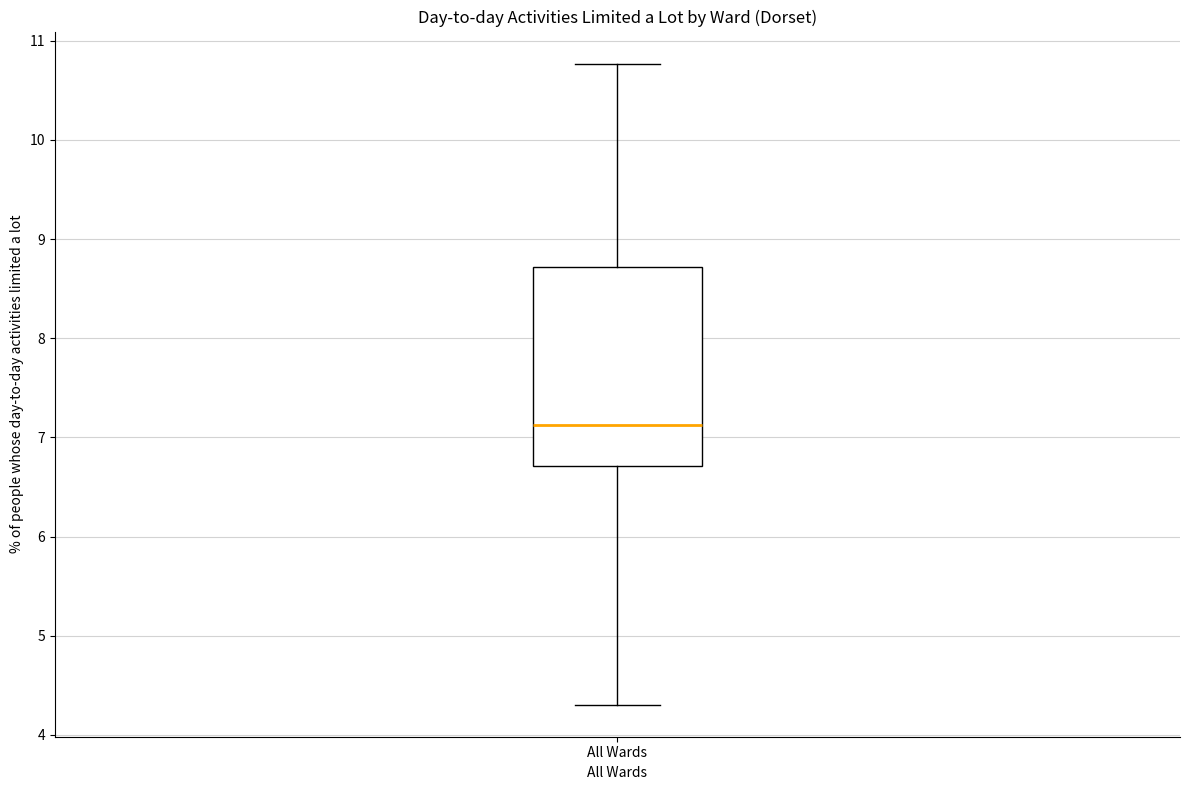

Read this box plot against the y-axis: the position of the median line, the range covered by the box, and the ends of both whiskers. The values are not printed on the chart, so give them approximately, as read against the axis.

median 7.1, box 6.7 to 8.7, whiskers 4.3 to 10.8